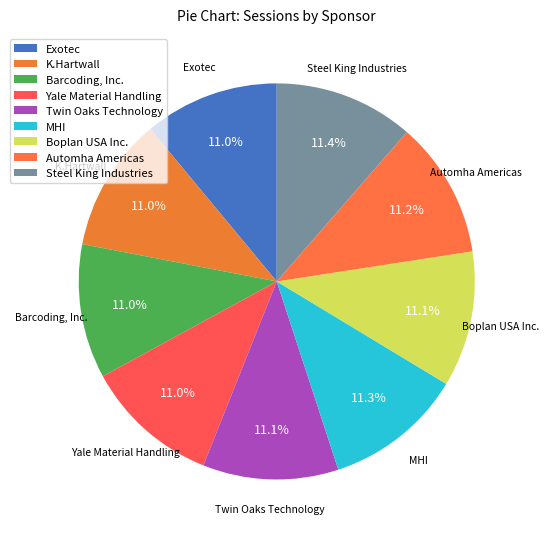

Approximately how many times larger is the value at Yale Material Handling compared to Barcoding, Inc.?

1.0